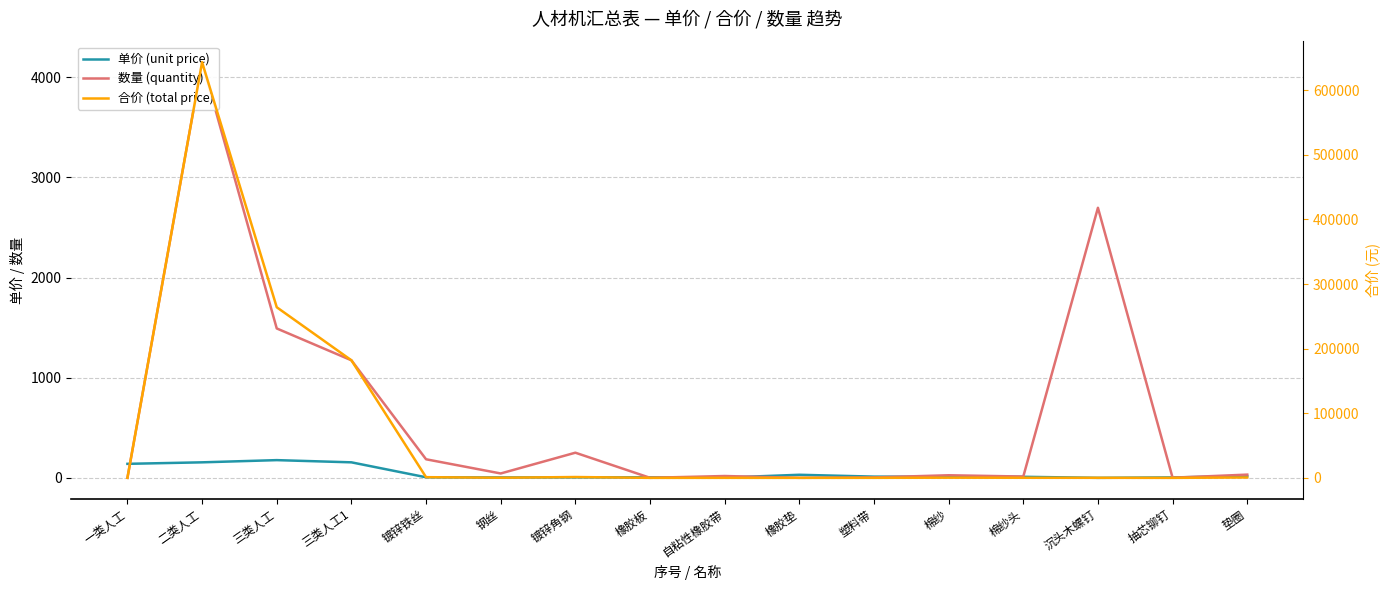

True or false: 单价 (unit price) has a value of 5.2 at 橡胶板.

True